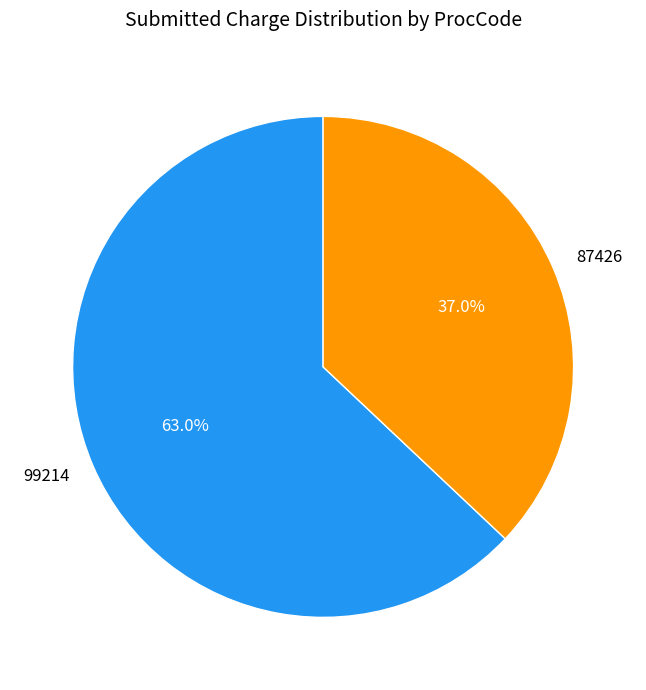

The 87426 slice represents 48% of the pie. True or false?

False